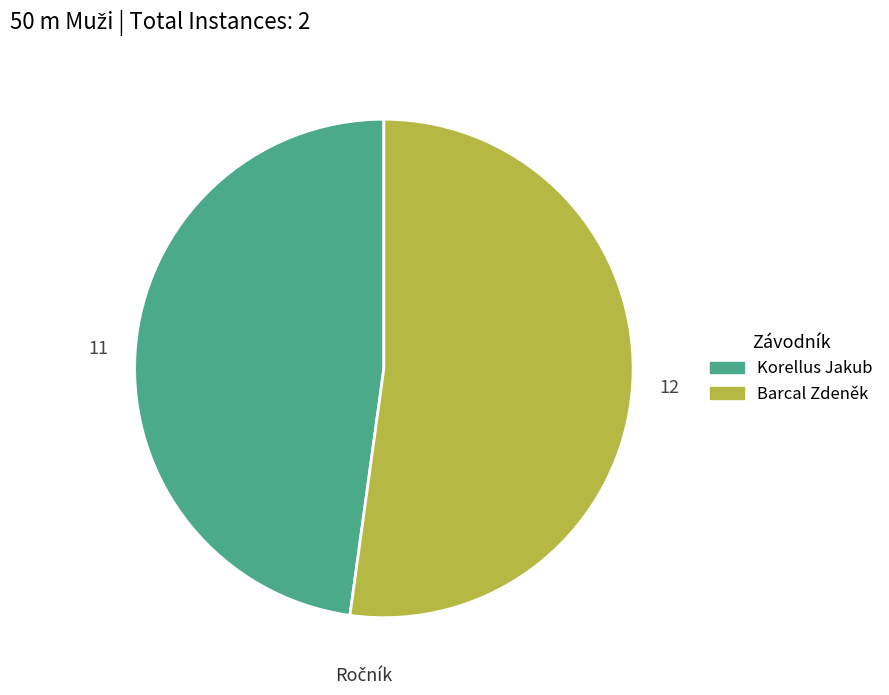

Does Barcal Zdeněk account for over 50% of the chart?

Yes